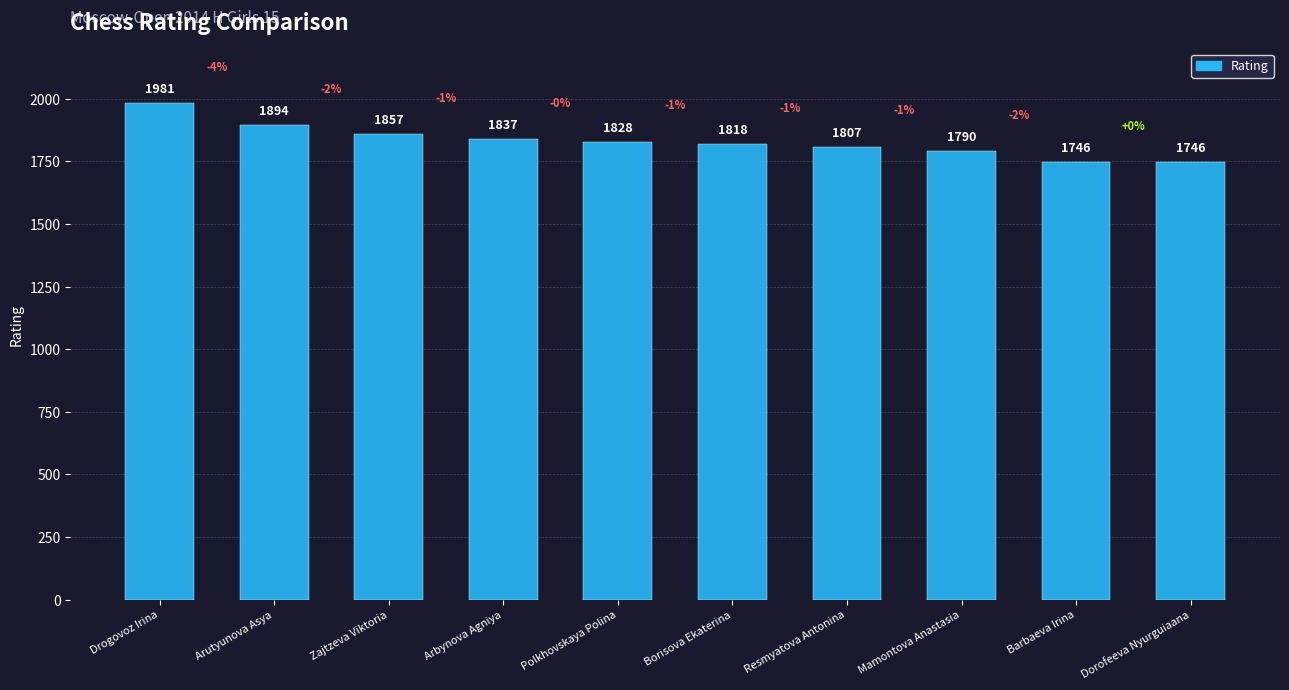

What is the change in value from Drogovoz Irina to Dorofeeva Nyurguiaana?

-235